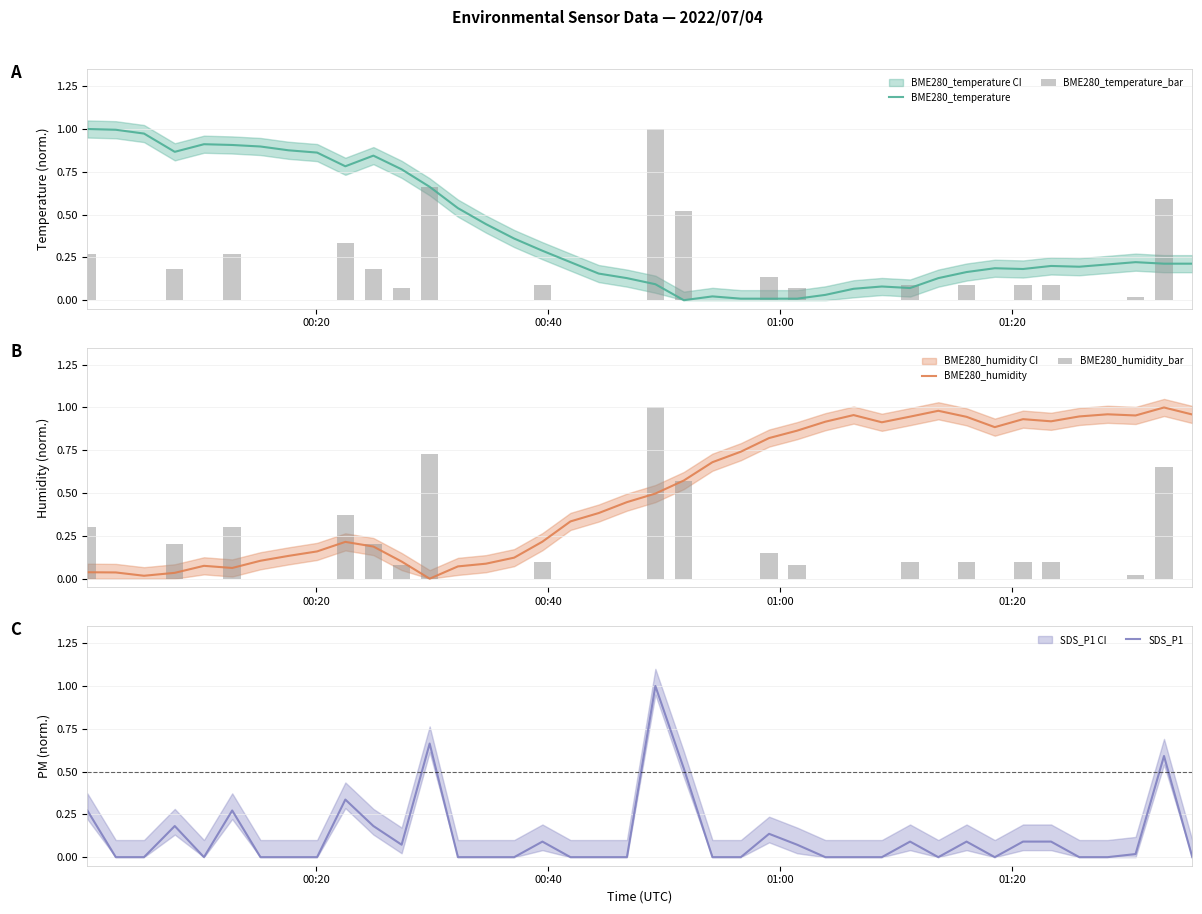

Reading left to right, list all the values displayed in this chart.

BME280_temperature: 1.0	1.0	1.0	0.9	0.9	0.9	0.9	0.9	0.9	0.8	0.8	0.8	0.7	0.5	0.4	0.4	0.3	0.2	0.2	0.1	0.1	0.0	0.0	0.0	0.0	0.0	0.0	0.1	0.1	0.1	0.1	0.2	0.2	0.2	0.2	0.2	0.2	0.2	0.2	0.2
BME280_temperature_bar: 0.3	0.0	0.0	0.2	0.0	0.3	0.0	0.0	0.0	0.3	0.2	0.1	0.7	0.0	0.0	0.0	0.1	0.0	0.0	0.0	1.0	0.5	0.0	0.0	0.1	0.1	0.0	0.0	0.0	0.1	0.0	0.1	0.0	0.1	0.1	0.0	0.0	0.0	0.6	0.0
BME280_humidity: 0.0	0.0	0.0	0.0	0.1	0.1	0.1	0.1	0.2	0.2	0.2	0.1	0.0	0.1	0.1	0.1	0.2	0.3	0.4	0.4	0.5	0.6	0.7	0.7	0.8	0.9	0.9	1.0	0.9	0.9	1.0	0.9	0.9	0.9	0.9	0.9	1.0	1.0	1.0	1.0
BME280_humidity_bar: 0.3	0.0	0.0	0.2	0.0	0.3	0.0	0.0	0.0	0.4	0.2	0.1	0.7	0.0	0.0	0.0	0.1	0.0	0.0	0.0	1.0	0.6	0.0	0.0	0.1	0.1	0.0	0.0	0.0	0.1	0.0	0.1	0.0	0.1	0.1	0.0	0.0	0.0	0.6	0.0
SDS_P1: 0.3	0.0	0.0	0.2	0.0	0.3	0.0	0.0	0.0	0.3	0.2	0.1	0.7	0.0	0.0	0.0	0.1	0.0	0.0	0.0	1.0	0.5	0.0	0.0	0.1	0.1	0.0	0.0	0.0	0.1	0.0	0.1	0.0	0.1	0.1	0.0	0.0	0.0	0.6	0.0